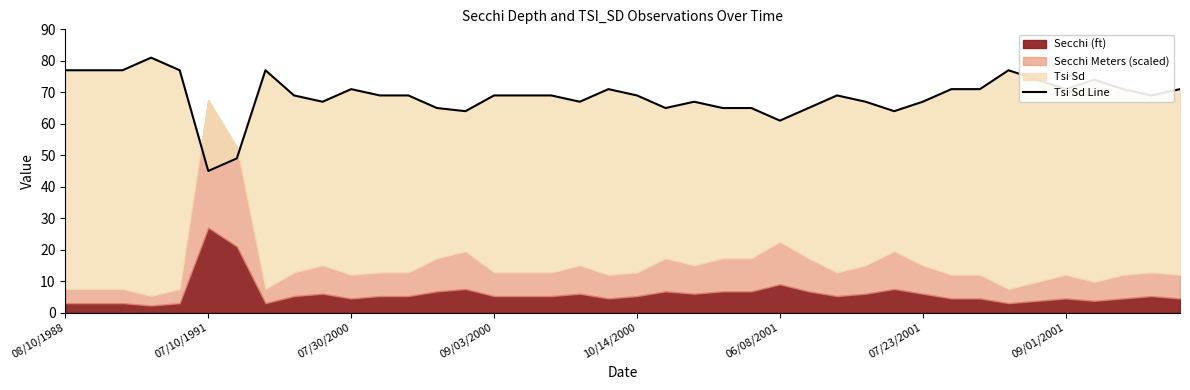

What is the maximum value shown in the chart?

81